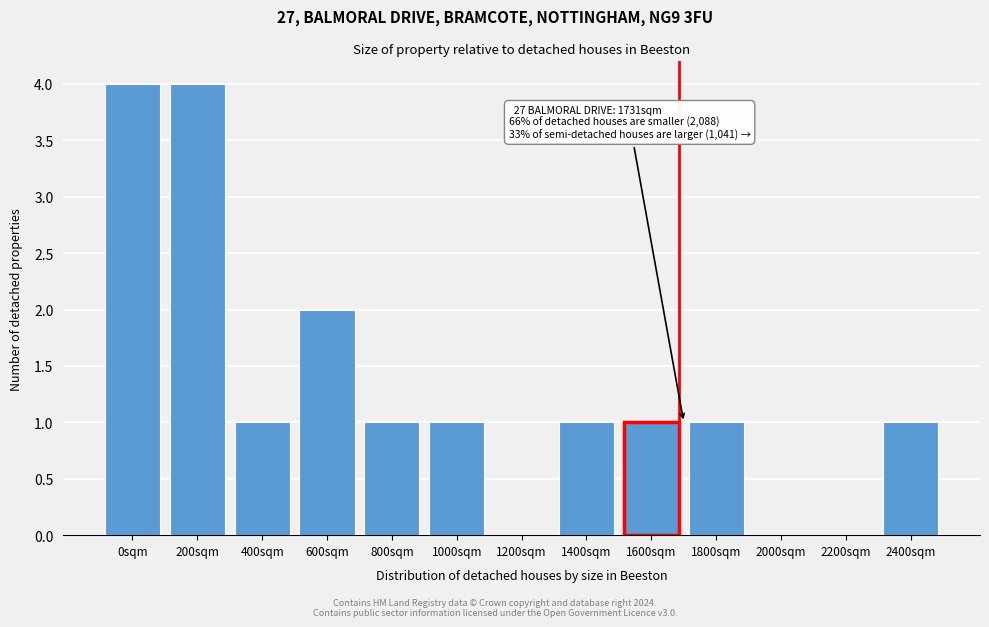

Reading left to right, what are all the values shown in this chart?

0sqm=4	200sqm=4	400sqm=1	600sqm=2	800sqm=1	1000sqm=1	1200sqm=0	1400sqm=1	1600sqm=1	1800sqm=1	2000sqm=0	2200sqm=0	2400sqm=1